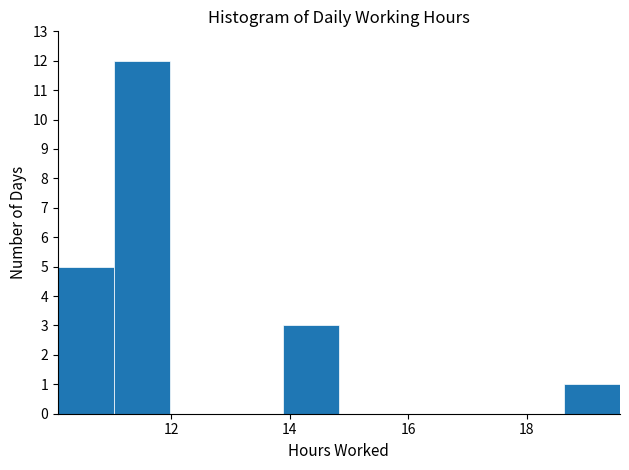

Which range on the x-axis has the tallest bar?

11.0 to 12.0